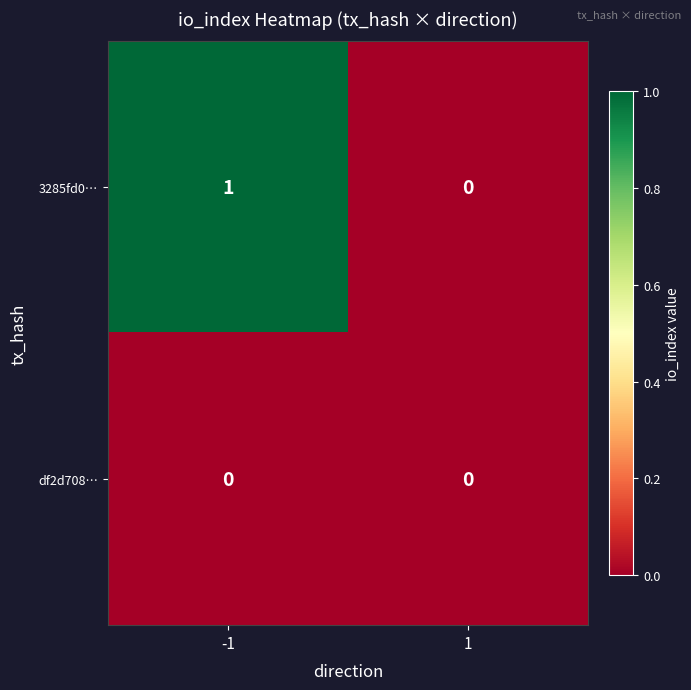

Which series has the largest total across all categories?

3285fd0…